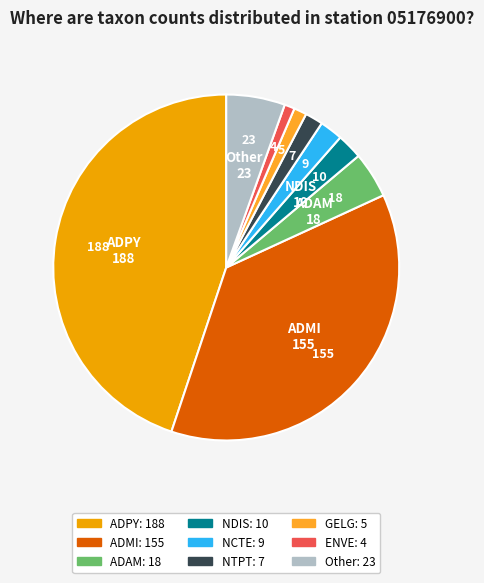

Is there a majority slice in this chart?

No